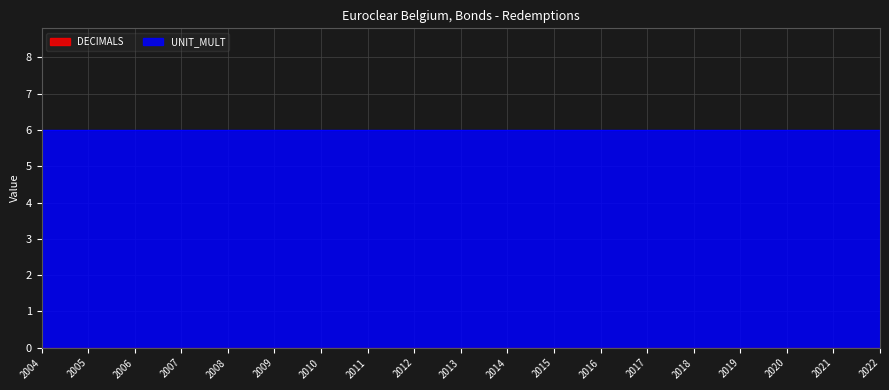

Reading left to right, transcribe all the data shown in this chart.

DECIMALS: 2004=0	2005=0	2006=0	2007=0	2008=0	2009=0	2010=0	2011=0	2012=0	2013=0	2014=0	2015=0	2016=0	2017=0	2018=0	2019=0	2020=0	2021=0	2022=0
UNIT_MULT: 2004=6	2005=6	2006=6	2007=6	2008=6	2009=6	2010=6	2011=6	2012=6	2013=6	2014=6	2015=6	2016=6	2017=6	2018=6	2019=6	2020=6	2021=6	2022=6